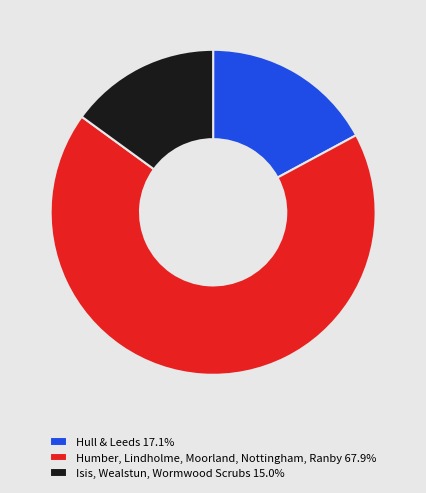

What is the ratio of the value at Hull & Leeds 17.1% to the value at Isis, Wealstun, Wormwood Scrubs 15.0%?

1.1